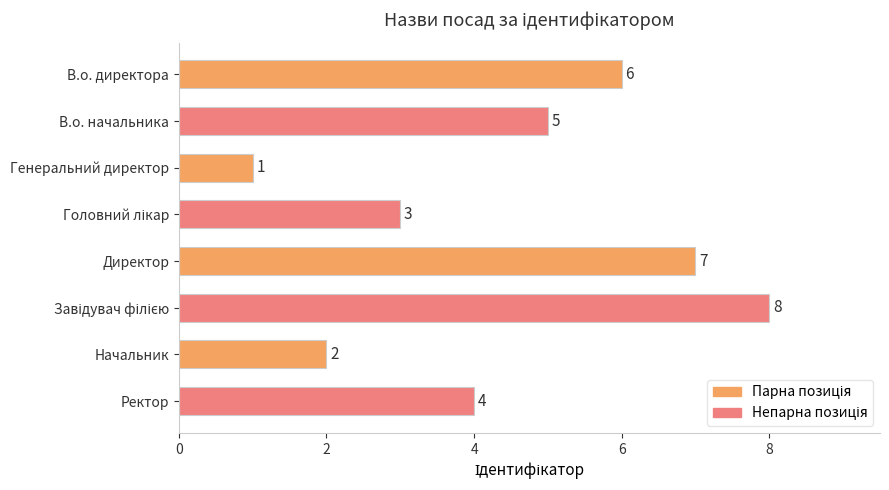

At which category does the chart reach its minimum across all series?

Генеральний директор